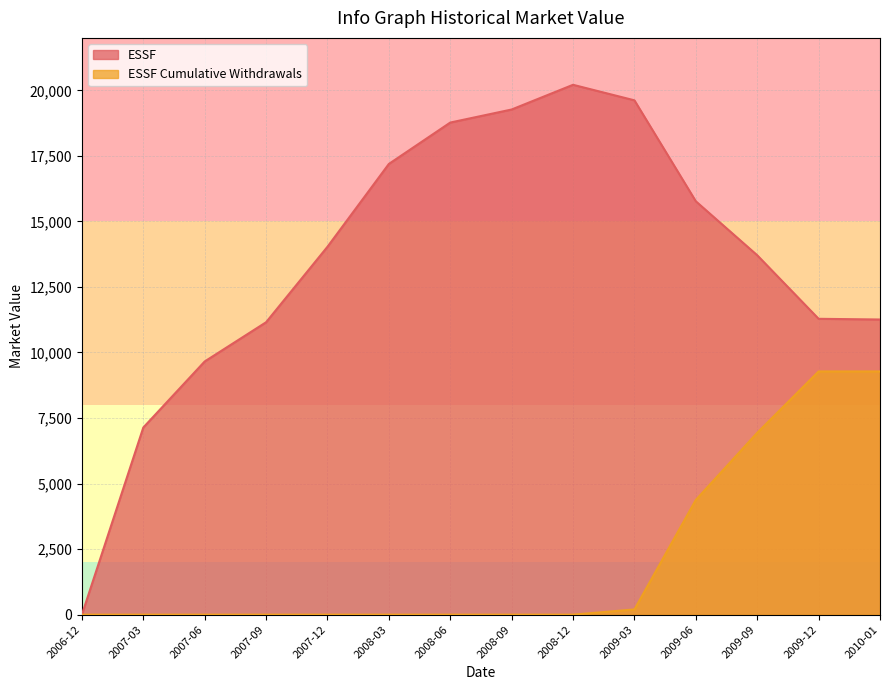

At which category is the sum across all series the highest?

2009-09